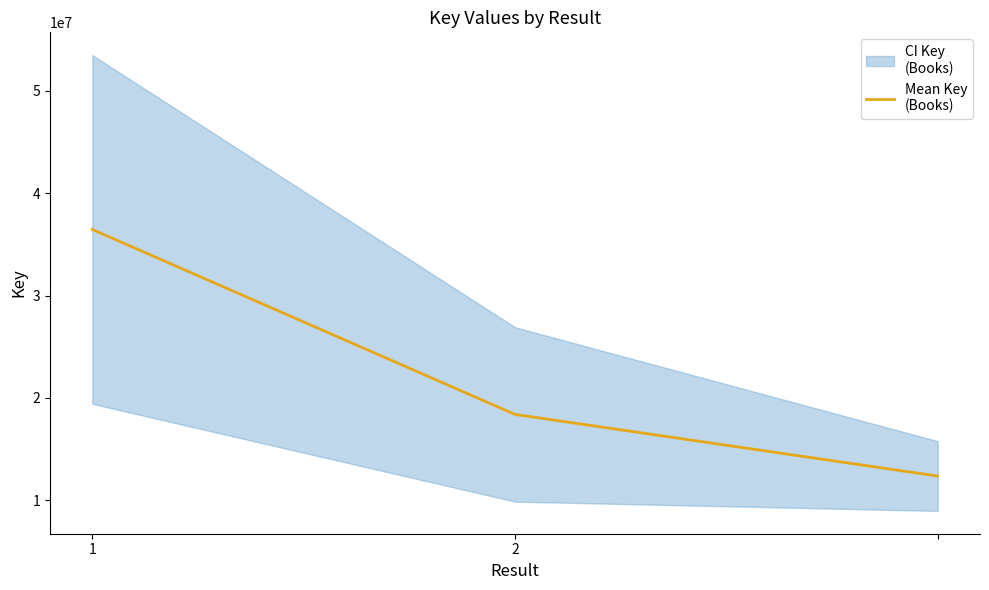

The chart shows a value of 12373219.0 at 2. True or false?

True